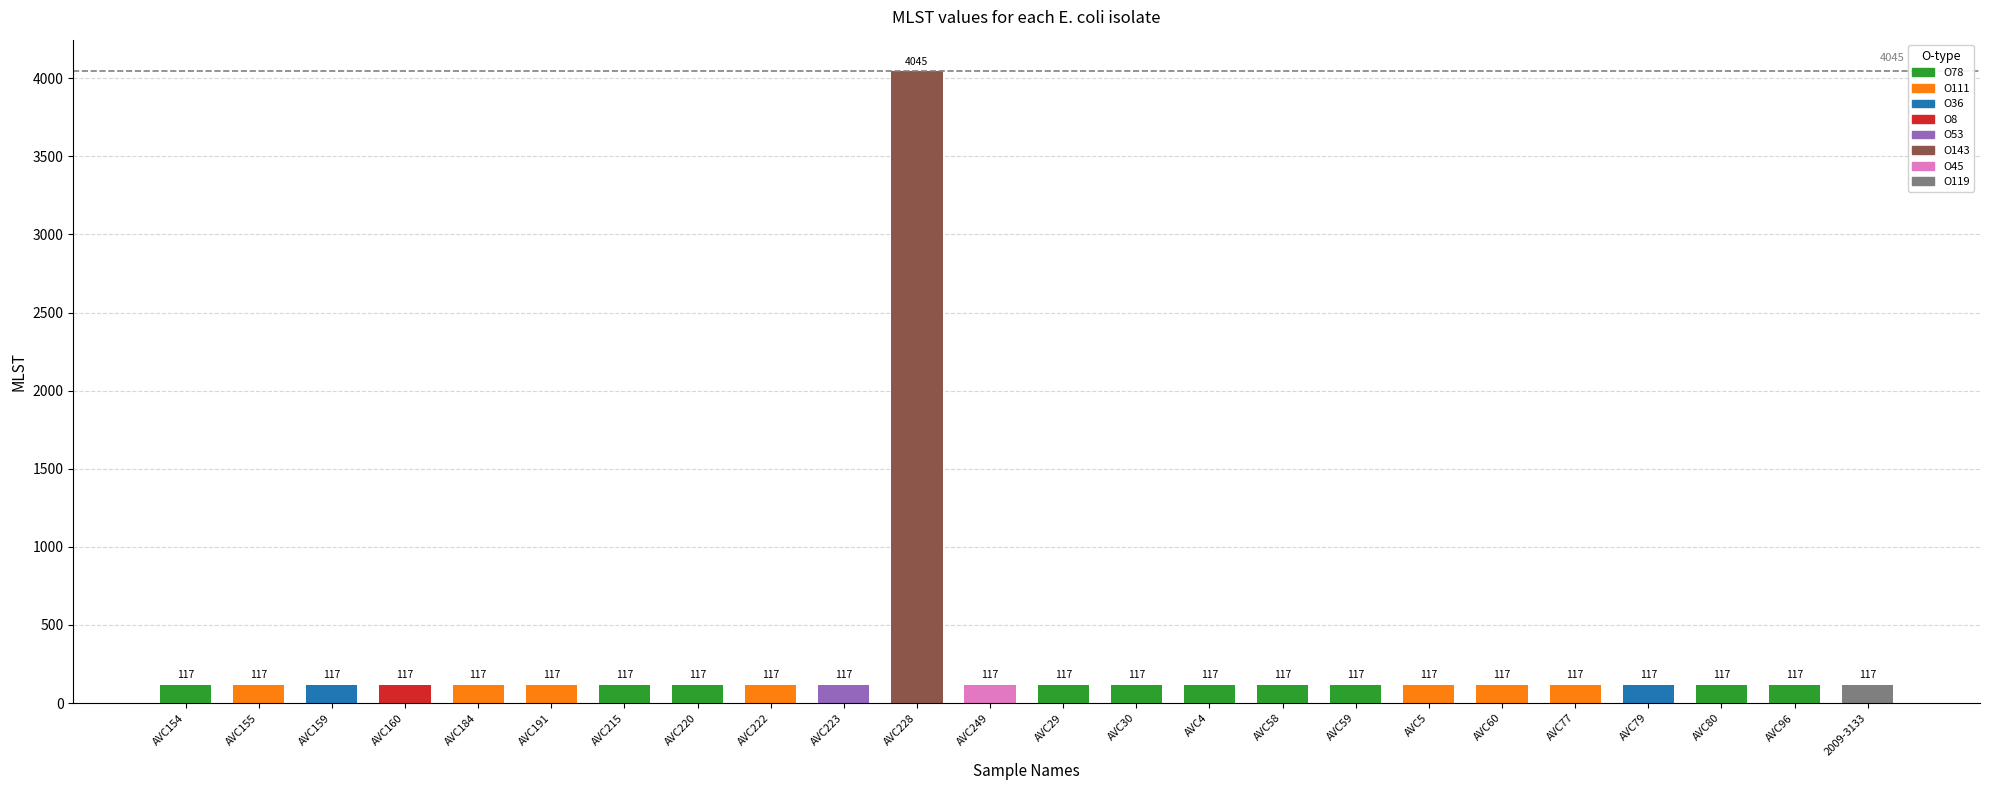

What is the minimum value shown in the chart?

117